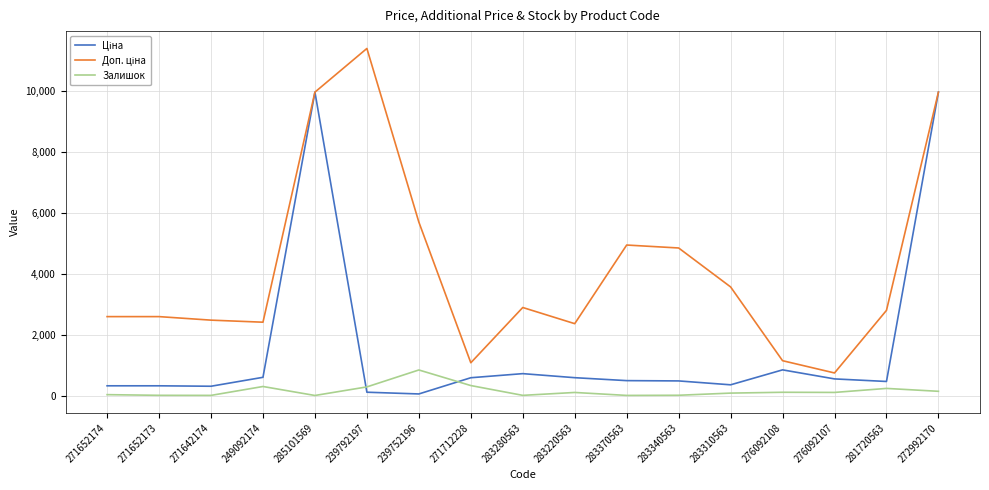

At which label does Залишок reach its peak?

239752196